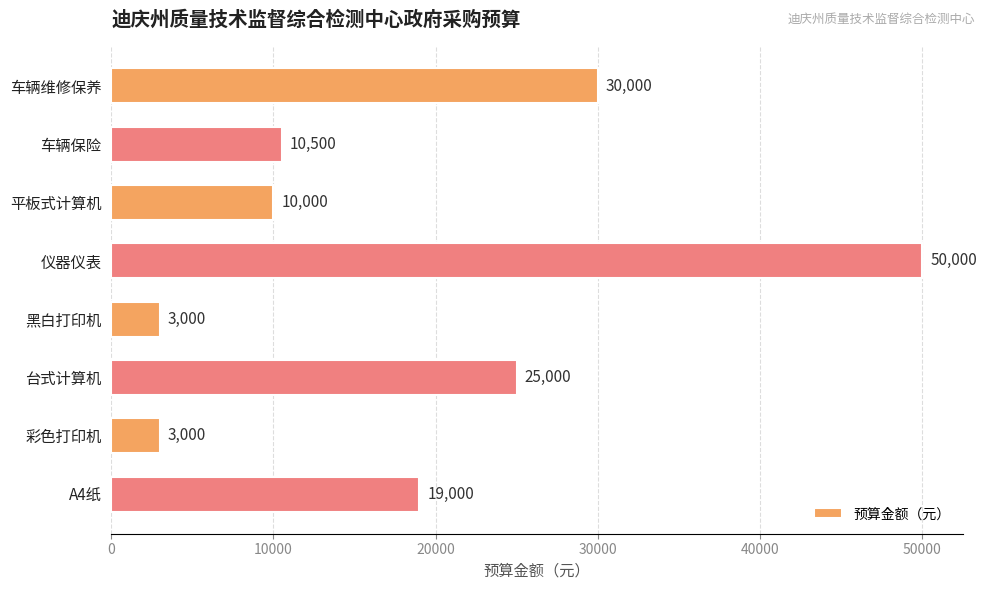

What is the sum of the values at 台式计算机 and 车辆维修保养?

55000